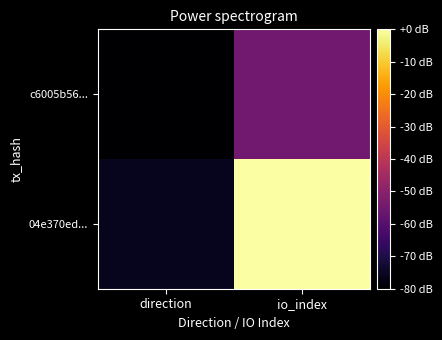

Reading left to right, list all the values displayed in this chart.

c6005b56...: direction=-80.0	io_index=-54.7
04e370ed...: direction=-75.8	io_index=0.0